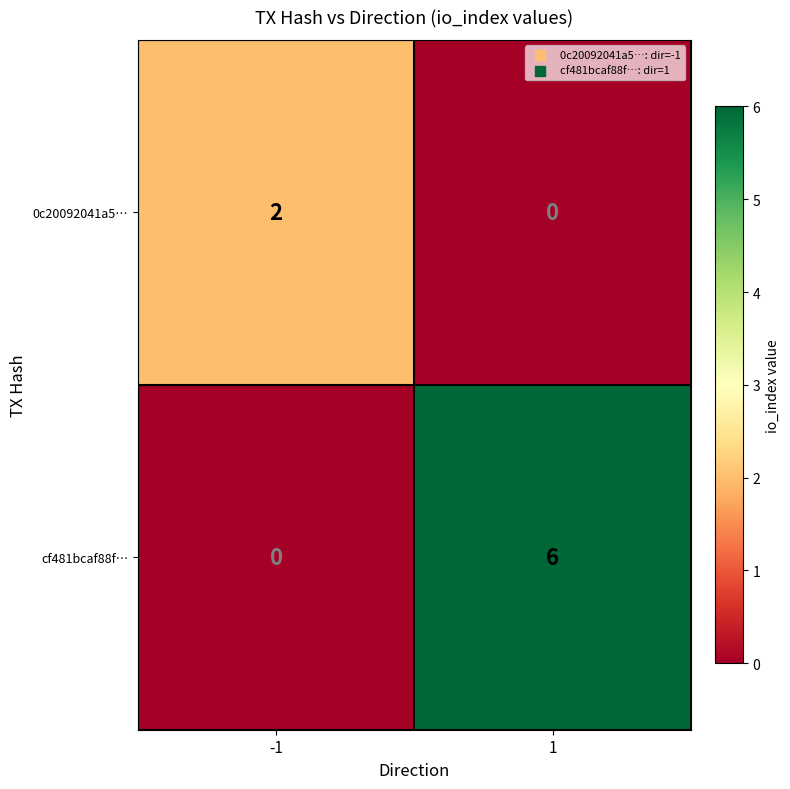

At -1, list the series in order from smallest to largest.

cf481bcaf88f…, 0c20092041a5…